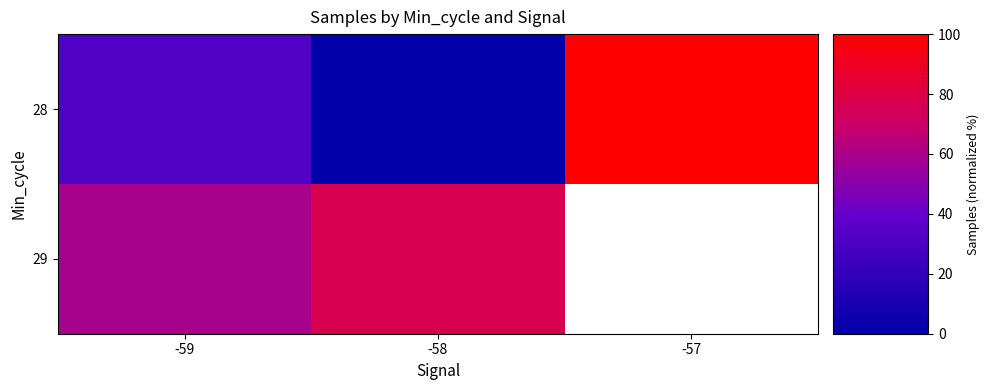

Rank the series by their maximum value, from highest to lowest.

28, 29